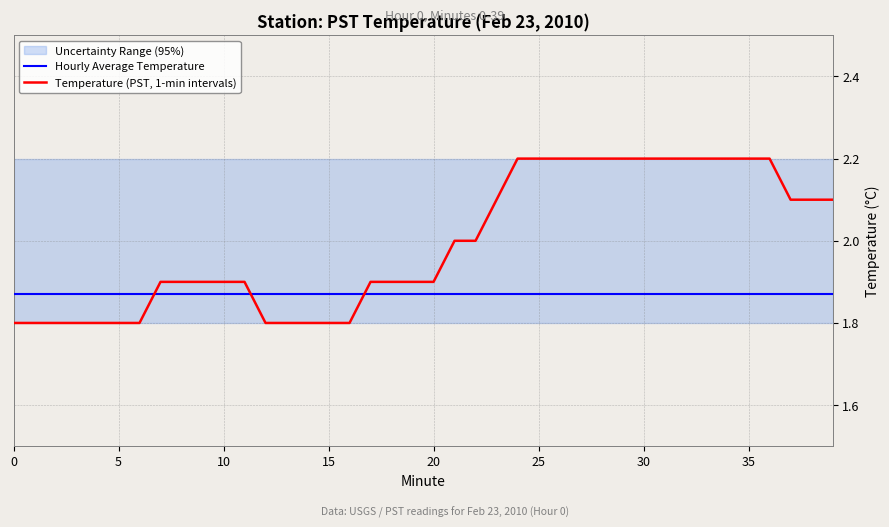

What is the value of the Hourly Average Temperature point at the 1st from the left?

1.9